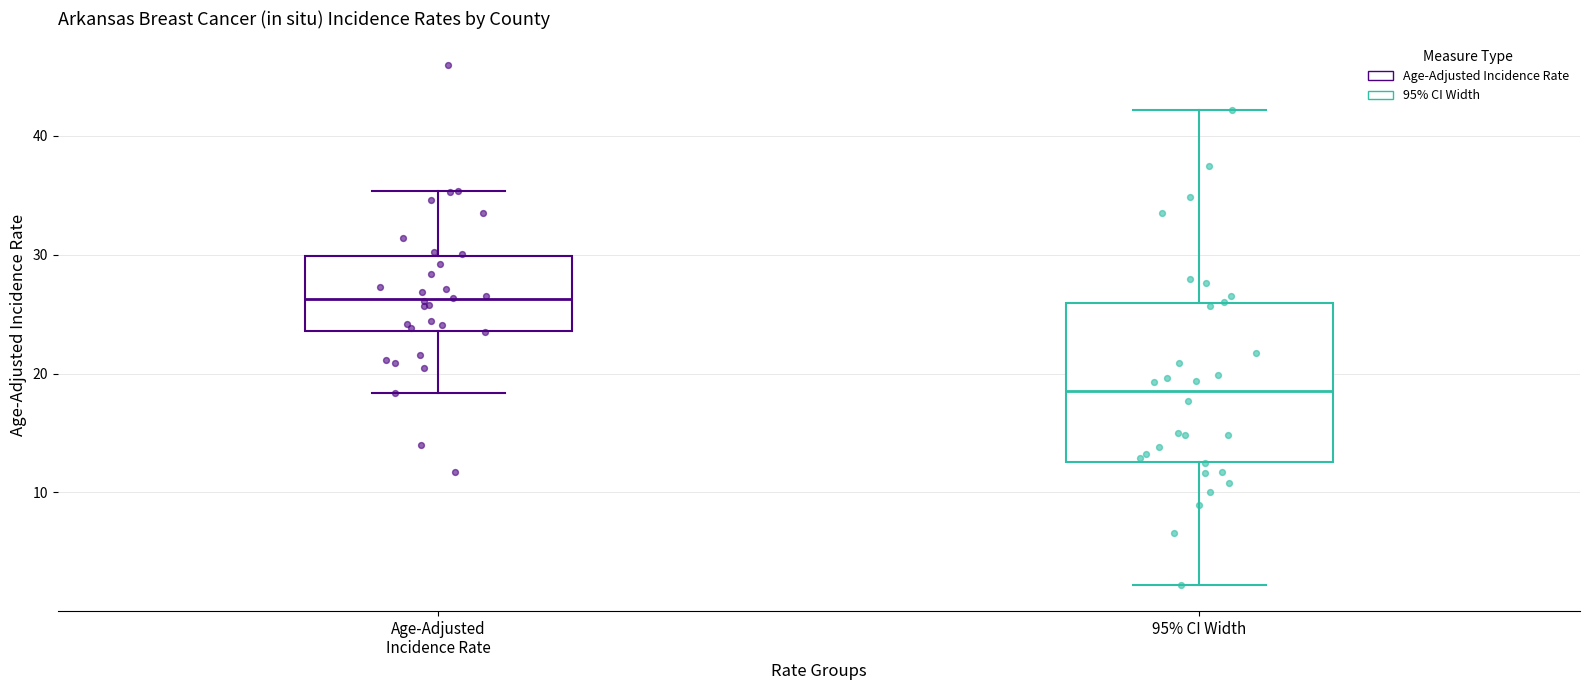

Reading left to right, read every box against the y-axis: the position of its median line, the range the box covers, and the ends of its whiskers. The values are not printed on the chart, so give them approximately, as read against the axis.

Age-Adjusted Incidence Rate: median 26, box 24 to 30, whiskers 18 to 35
95% CI Width: median 19, box 13 to 26, whiskers 2 to 42